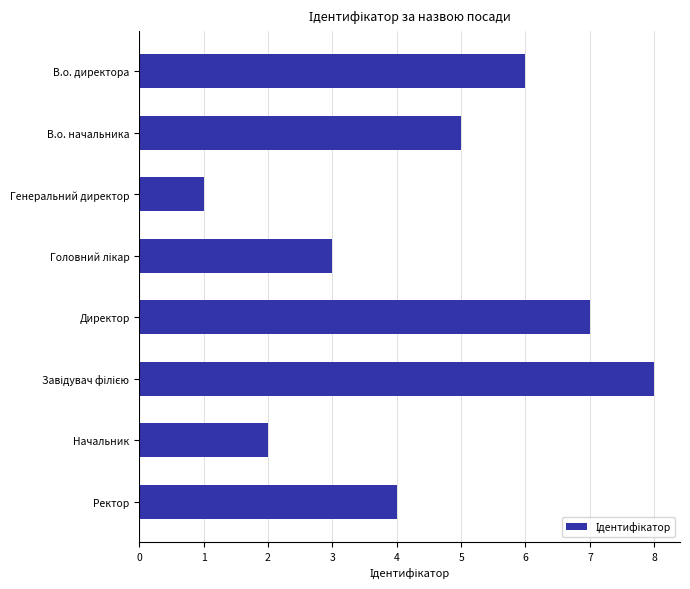

What is the maximum value shown in the chart?

8